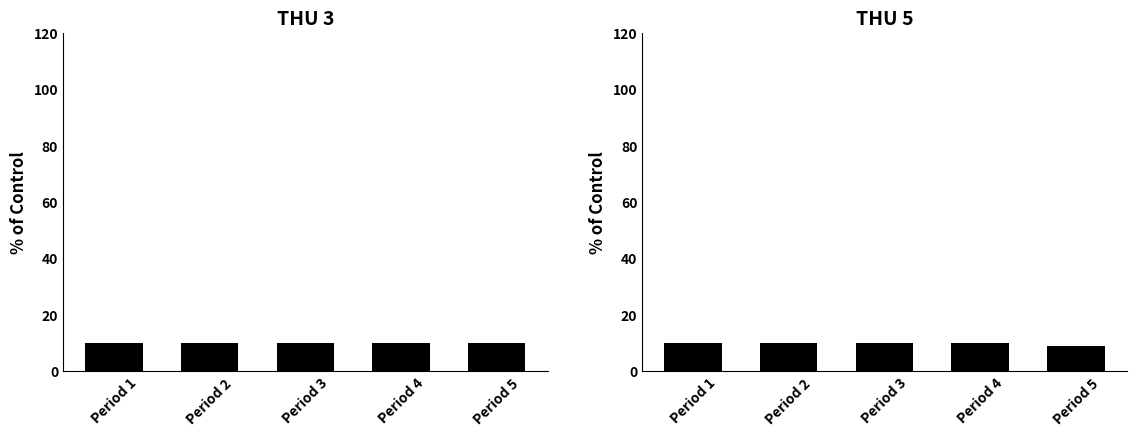

What is the difference between the second highest and minimum values in the THU5 11A1 series?

1